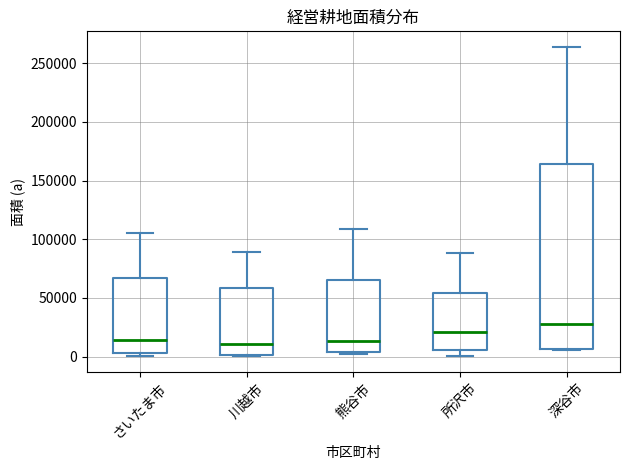

Reading left to right, transcribe this box plot: for each box, give where its median line is, the range the box spans, and where its two whiskers end, as read against the y-axis. The values are not printed on the chart, so give them approximately, as read against the axis.

さいたま市: median 15000, box 5000 to 65000, whiskers 0 to 105000
川越市: median 10000, box 0 to 60000, whiskers 0 to 90000
熊谷市: median 15000, box 5000 to 65000, whiskers 0 to 110000
所沢市: median 20000, box 5000 to 55000, whiskers 0 to 90000
深谷市: median 30000, box 5000 to 165000, whiskers 5000 to 265000